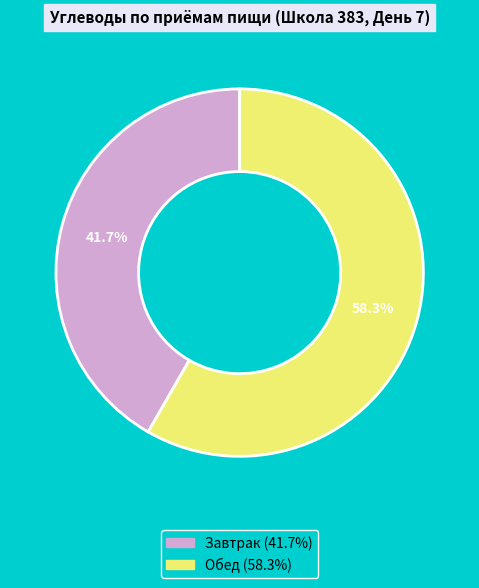

To the nearest percent, what is the combined percentage of Обед and Завтрак?

100%